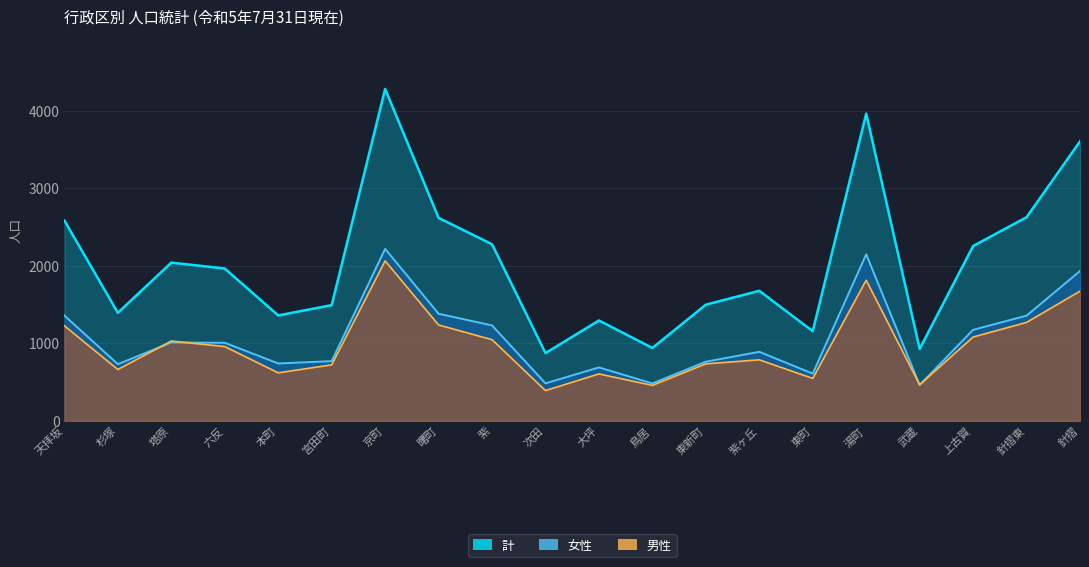

Which label corresponds to the largest value in the chart?

京町